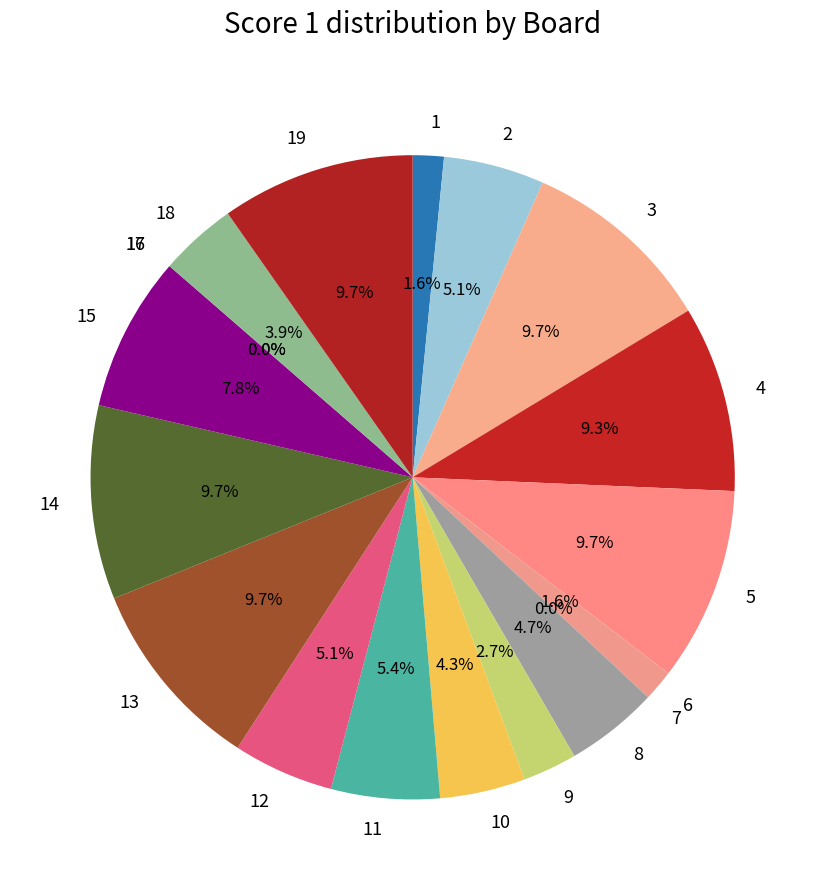

Is the sum of 7 and 11 greater than half?

No